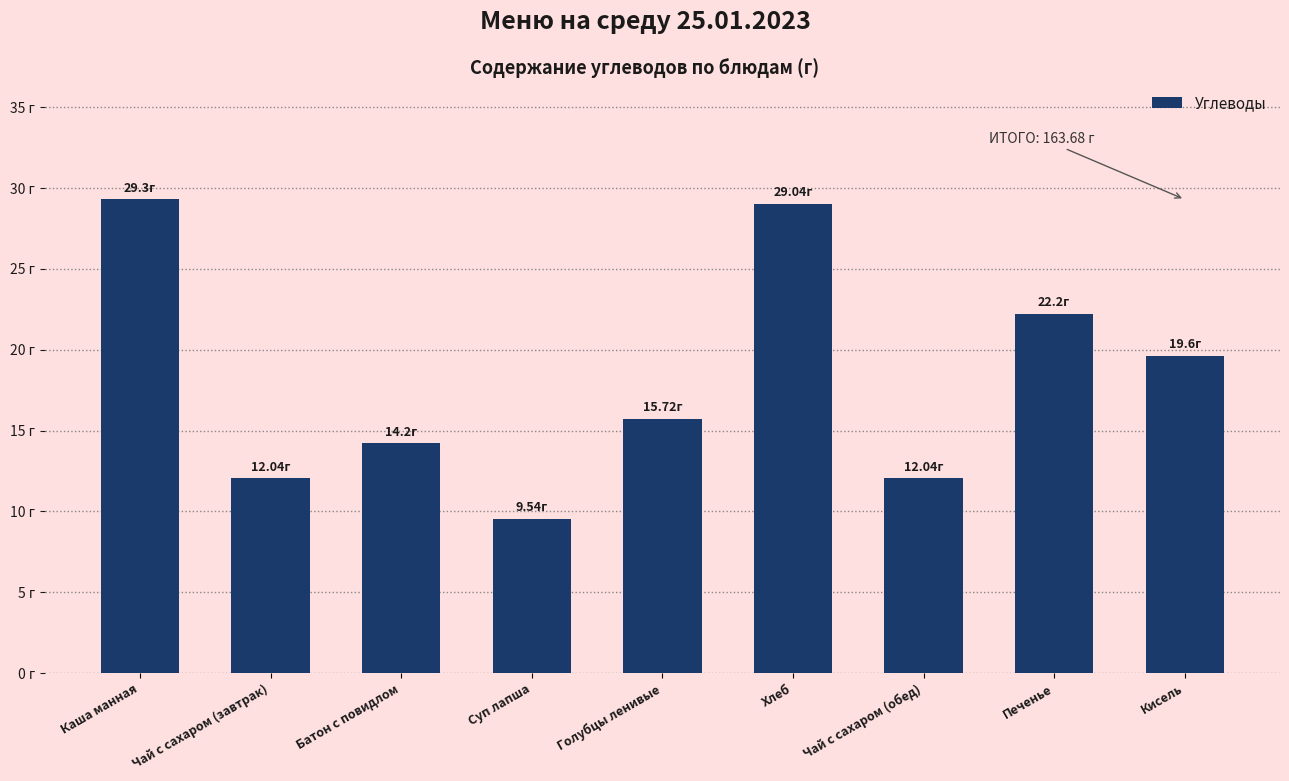

What is the smallest value displayed?

9.5